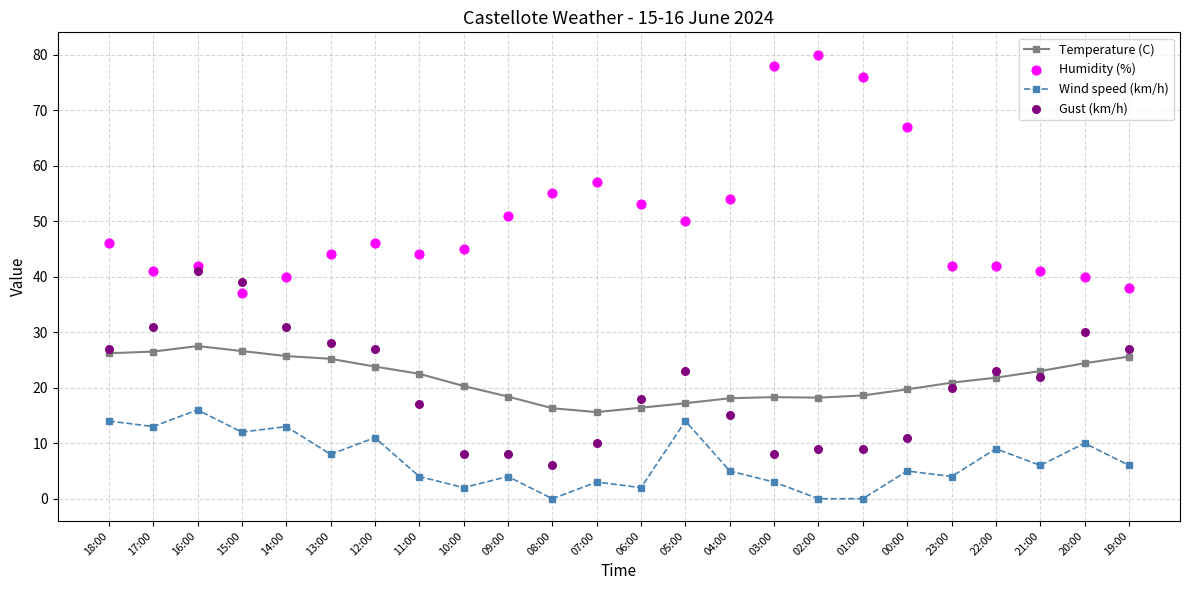

Which series contains the highest Y value?

Humidity (%)